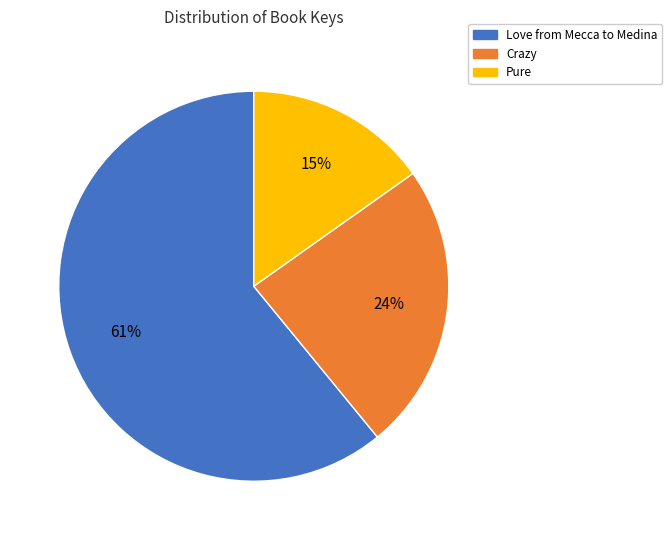

True or false: Love from Mecca to Medina accounts for 61% of the total.

True